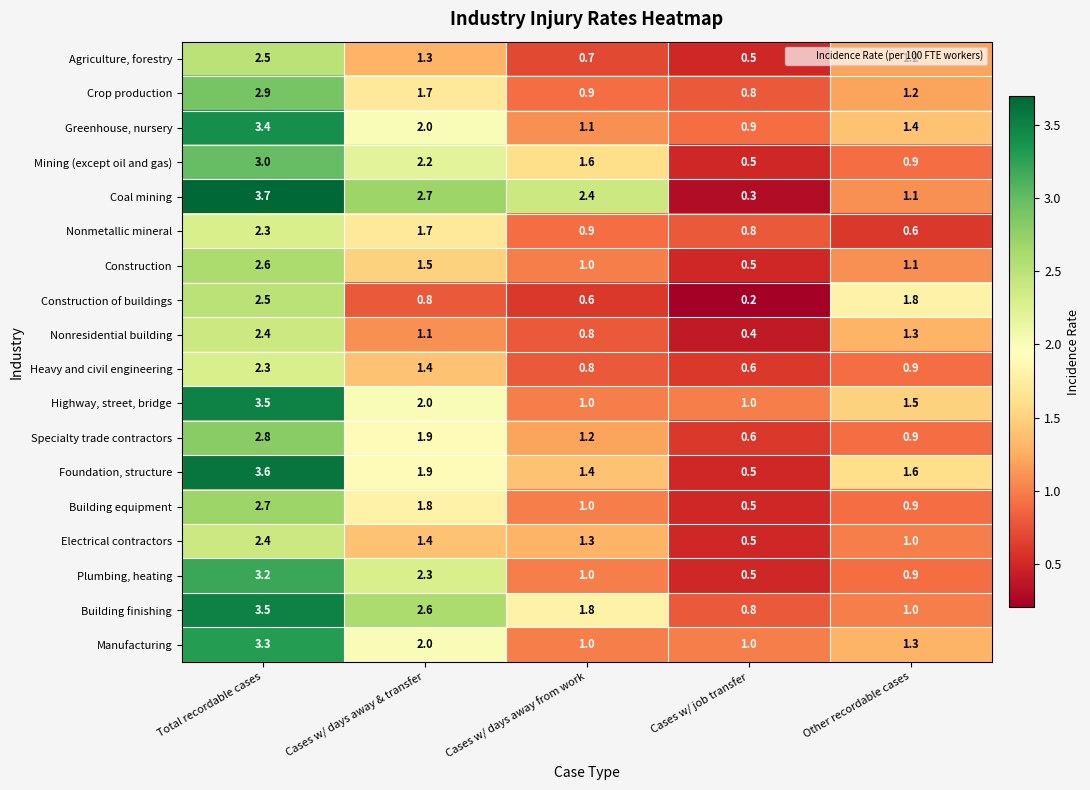

What is the greatest value displayed?

3.7